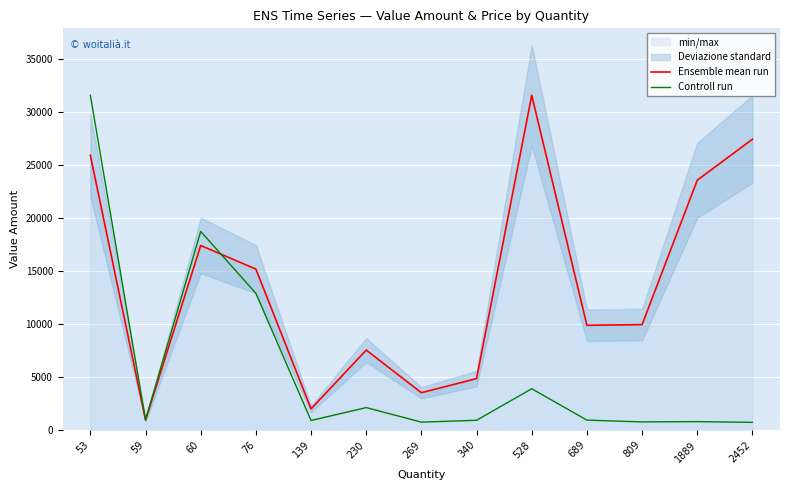

At which category is the sum across all series the highest?

53